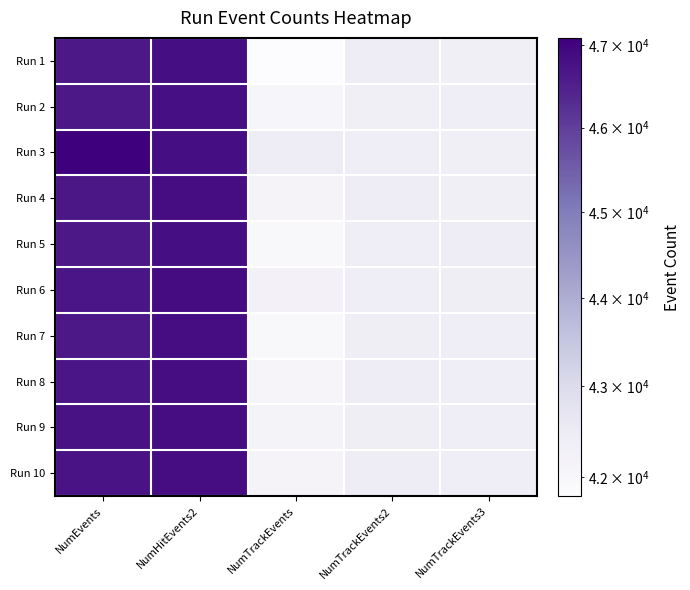

Reading right to left, transcribe all the data shown in this chart.

Run 1: NumTrackEvents3=42314	NumTrackEvents2=42421	NumTrackEvents=41789	NumHitEvents2=46824	NumEvents=46644
Run 2: NumTrackEvents3=42408	NumTrackEvents2=42332	NumTrackEvents=42044	NumHitEvents2=46797	NumEvents=46634
Run 3: NumTrackEvents3=42332	NumTrackEvents2=42382	NumTrackEvents=42449	NumHitEvents2=46822	NumEvents=47089
Run 4: NumTrackEvents3=42308	NumTrackEvents2=42424	NumTrackEvents=42109	NumHitEvents2=46846	NumEvents=46653
Run 5: NumTrackEvents3=42424	NumTrackEvents2=42410	NumTrackEvents=41983	NumHitEvents2=46820	NumEvents=46649
Run 6: NumTrackEvents3=42357	NumTrackEvents2=42412	NumTrackEvents=42228	NumHitEvents2=46849	NumEvents=46682
Run 7: NumTrackEvents3=42382	NumTrackEvents2=42367	NumTrackEvents=41980	NumHitEvents2=46837	NumEvents=46645
Run 8: NumTrackEvents3=42393	NumTrackEvents2=42424	NumTrackEvents=42069	NumHitEvents2=46846	NumEvents=46676
Run 9: NumTrackEvents3=42410	NumTrackEvents2=42370	NumTrackEvents=42154	NumHitEvents2=46833	NumEvents=46759
Run 10: NumTrackEvents3=42412	NumTrackEvents2=42437	NumTrackEvents=42124	NumHitEvents2=46827	NumEvents=46725